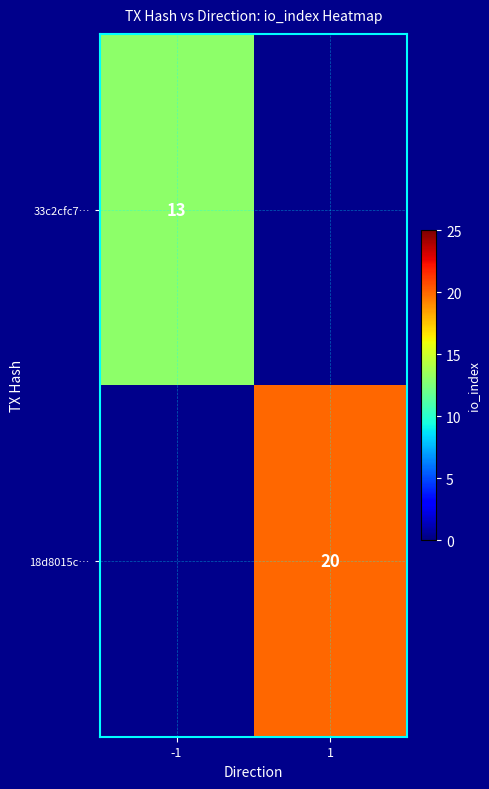

The value of 18d8015c… at 1 is 20. True or false?

True